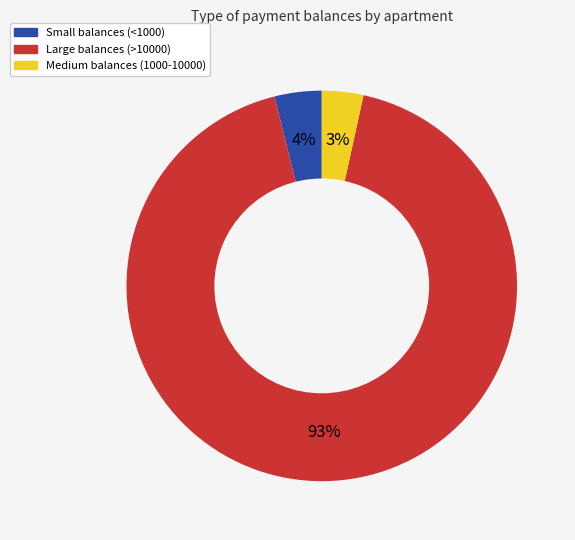

To the nearest percent, what is the average slice percentage?

33%